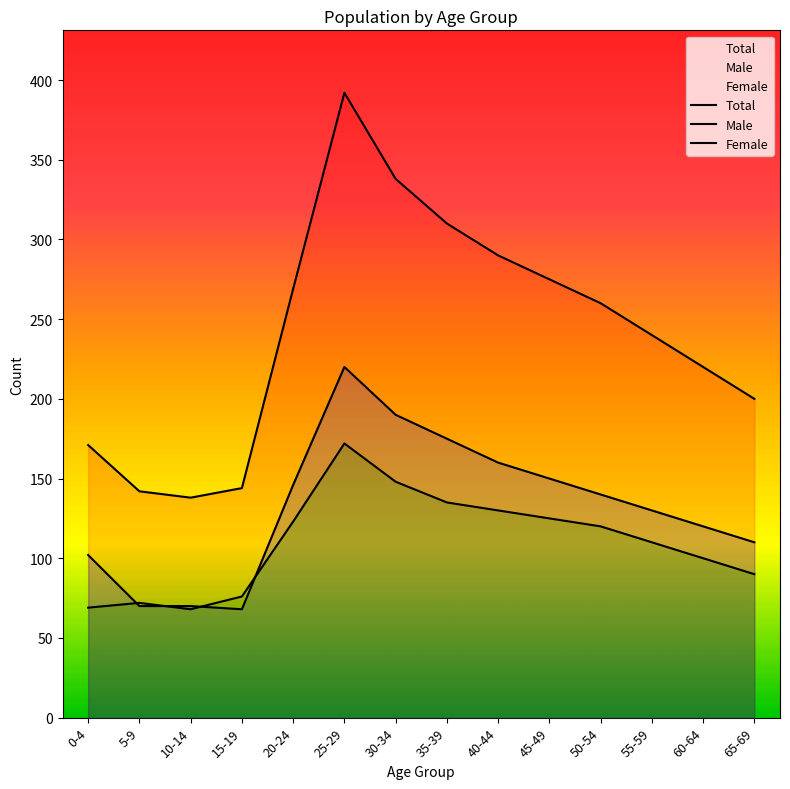

What position from the right is 40-44?

6